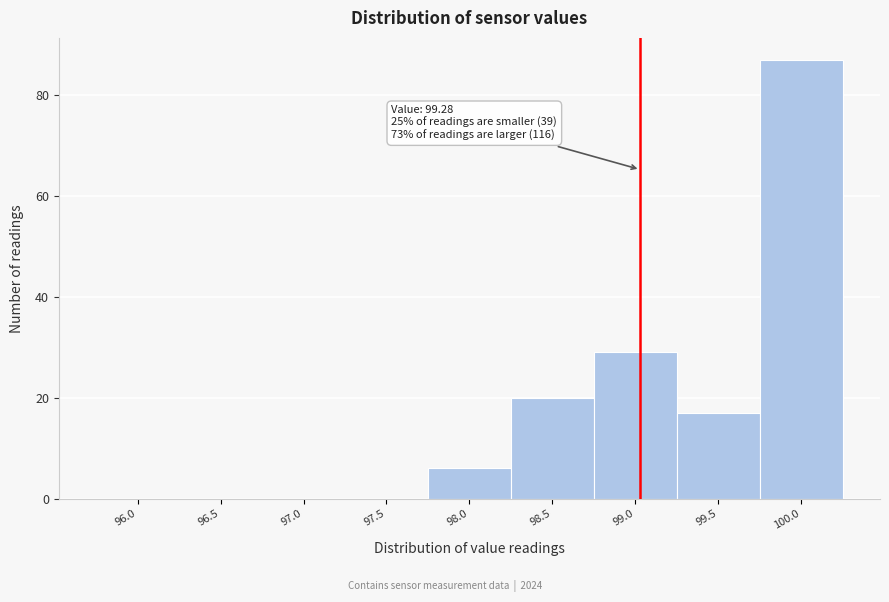

Reading left to right, extract all data points from this chart.

96.0=0	96.5=0	97.0=0	97.5=0	98.0=6	98.5=20	99.0=29	99.5=17	100.0=87